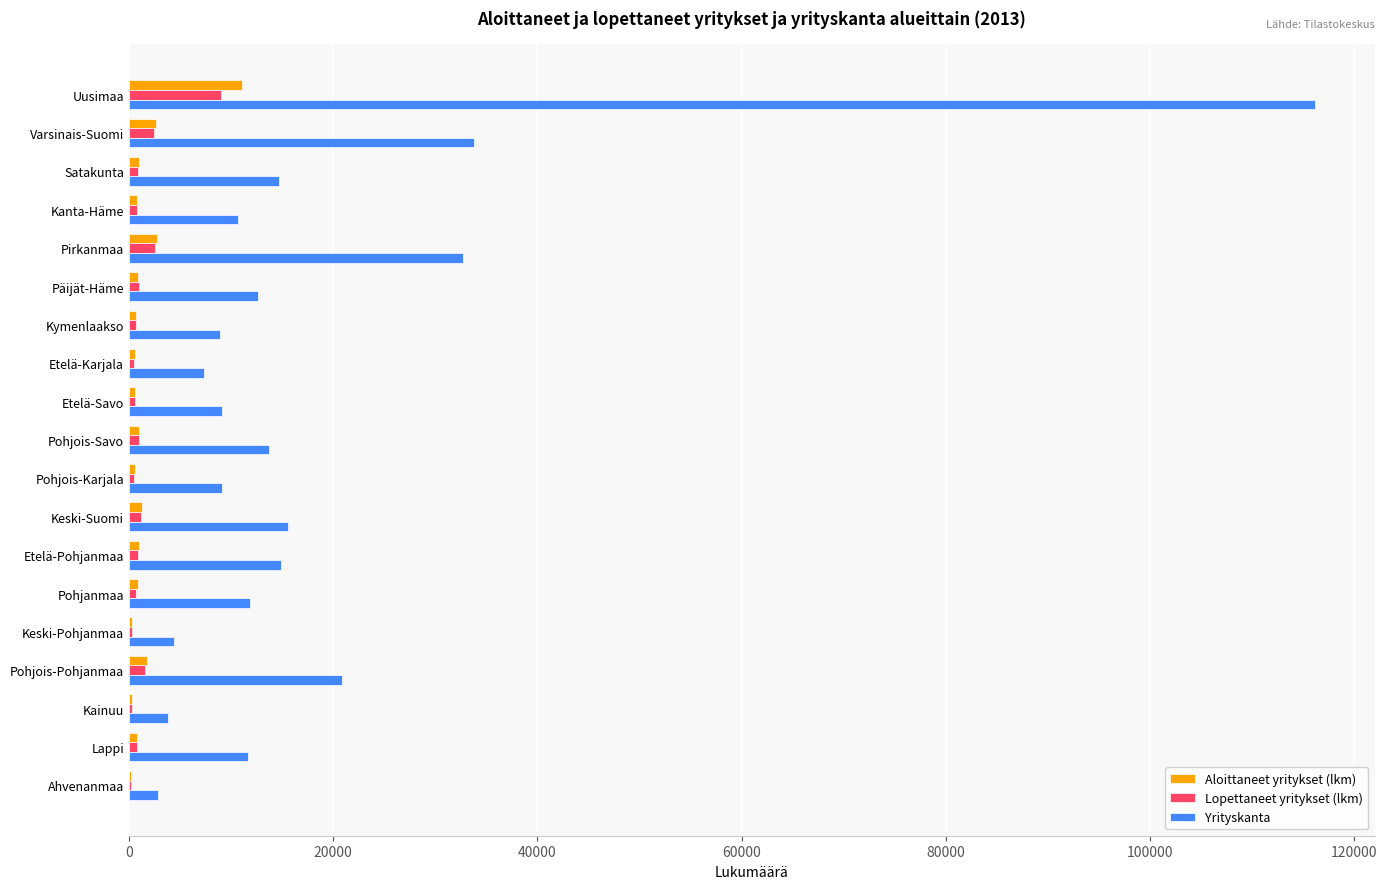

What is the sum of all Aloittaneet yritykset (lkm) values?

29168